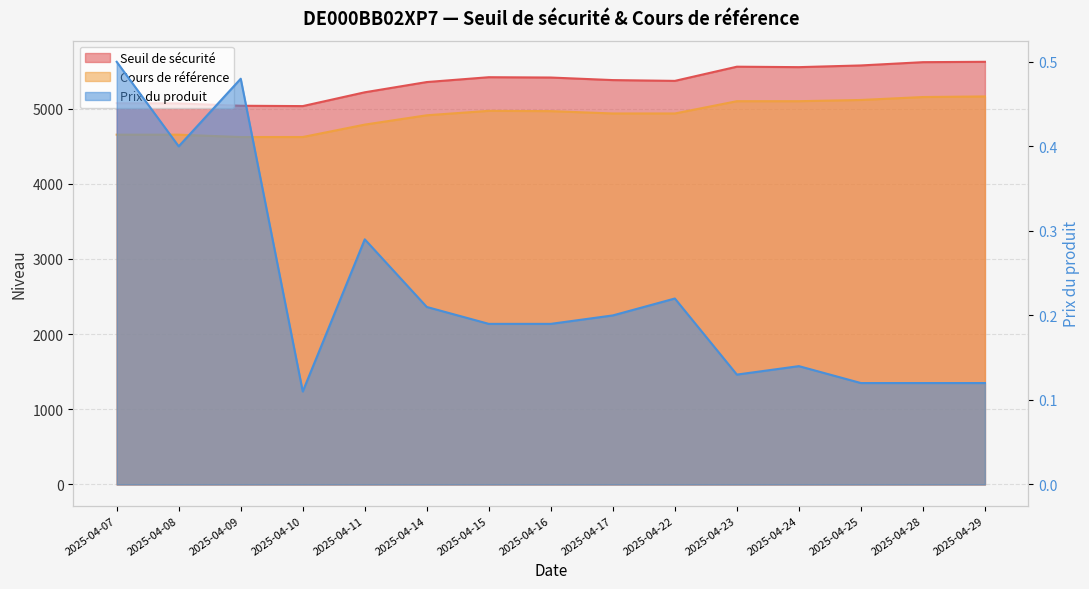

Which series changed the most between 2025-04-17 and 2025-04-25?

Seuil de sécurité